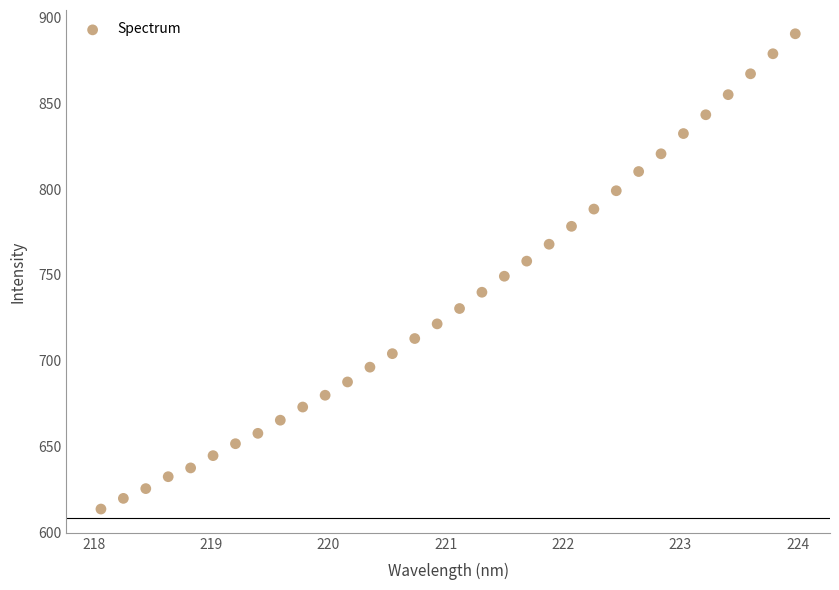

What is the range of Y values (max minus min)?

277.0